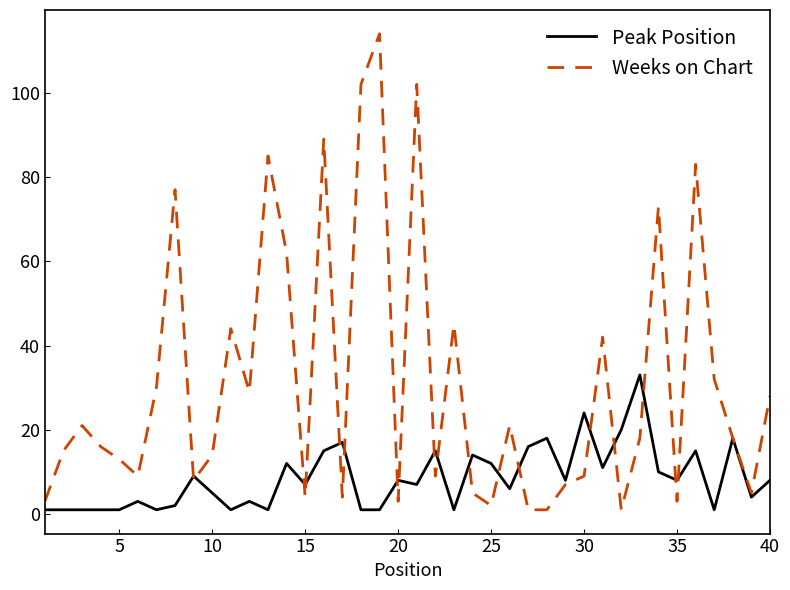

What is the maximum value for Weeks on Chart?

114